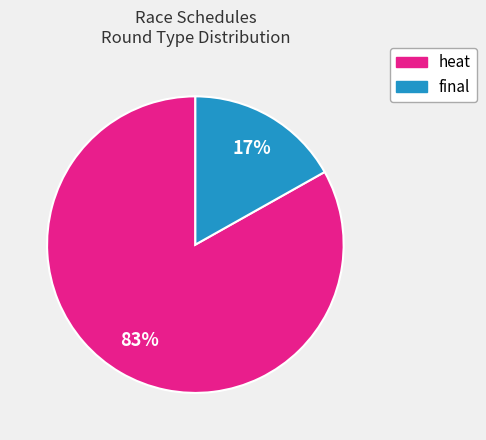

To the nearest percent, what is the average slice percentage?

50%